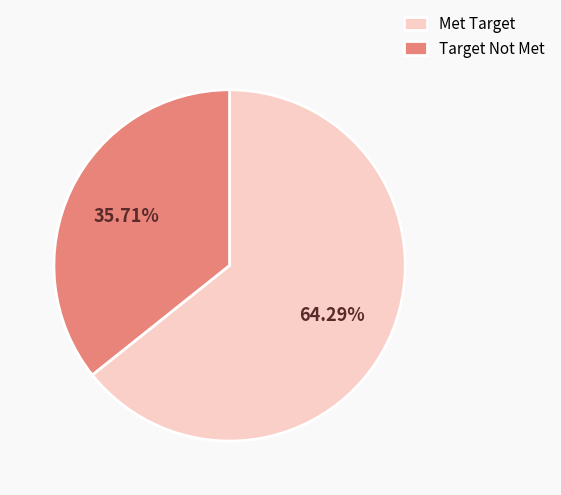

Do Target Not Met and Met Target together represent more than half of the pie?

Yes